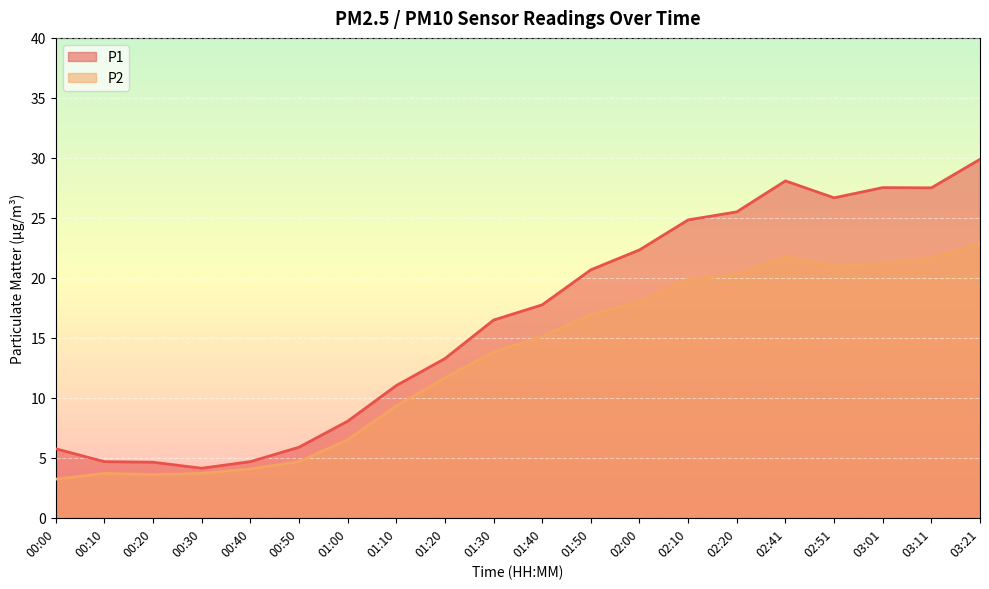

What is the sum of the P1 values at 02:41 and 01:40?

45.8